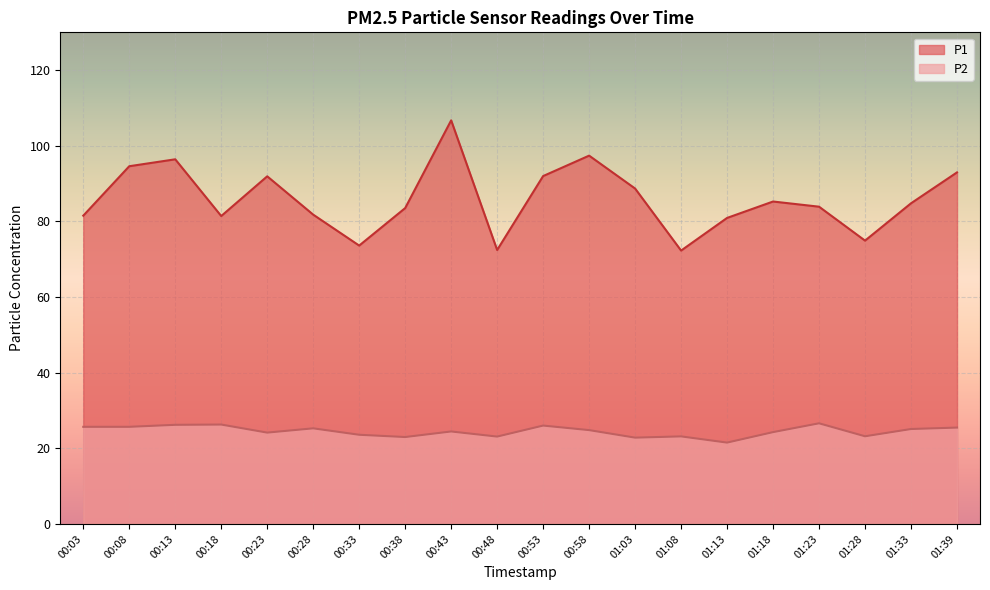

What is the minimum value shown in the chart?

21.5